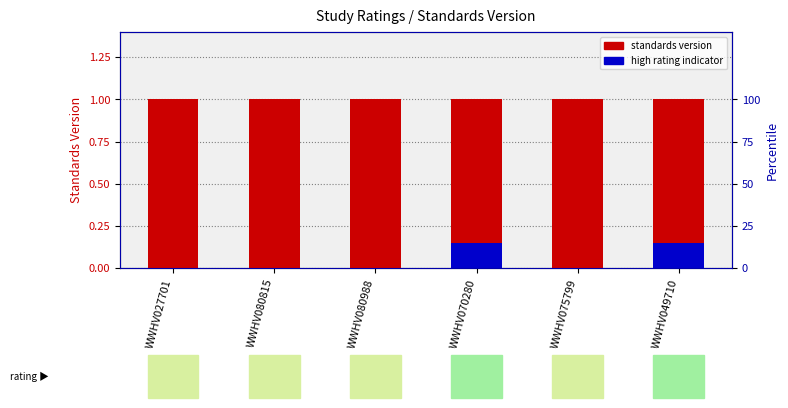

Rank the series at WWHV080988 from highest to lowest value.

Standards Version, High Rating